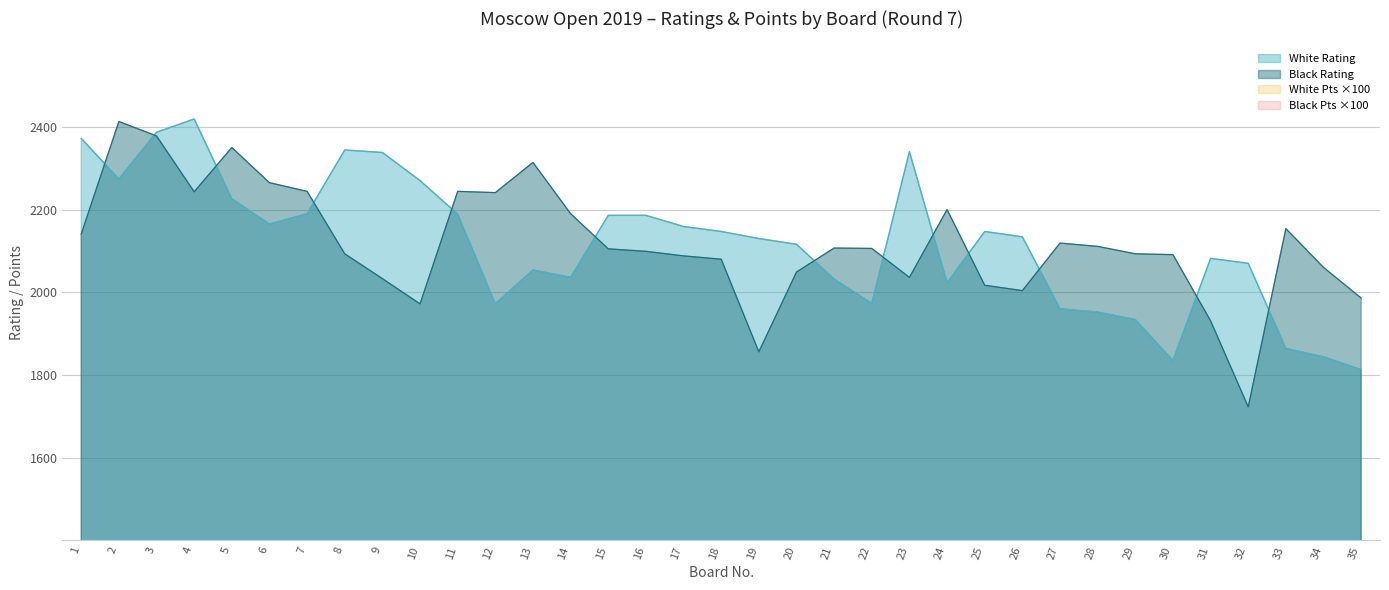

Read the White Points value at 24.

300